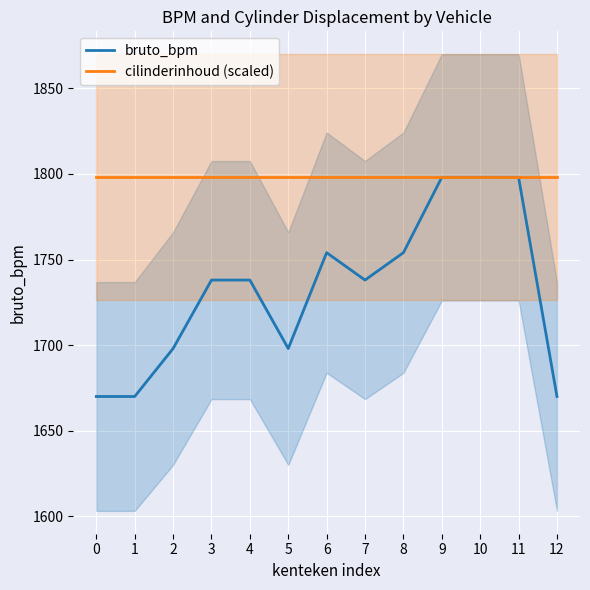

True or false: bruto_bpm has a value of 825 at 0.

False